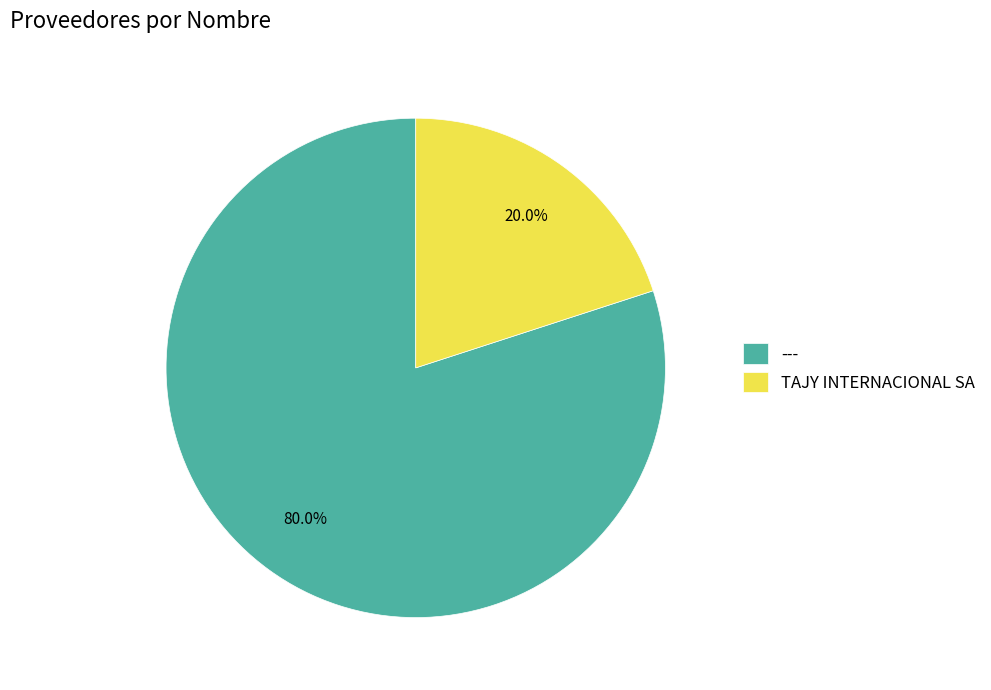

What percentage is the --- slice, to the nearest percent?

80%